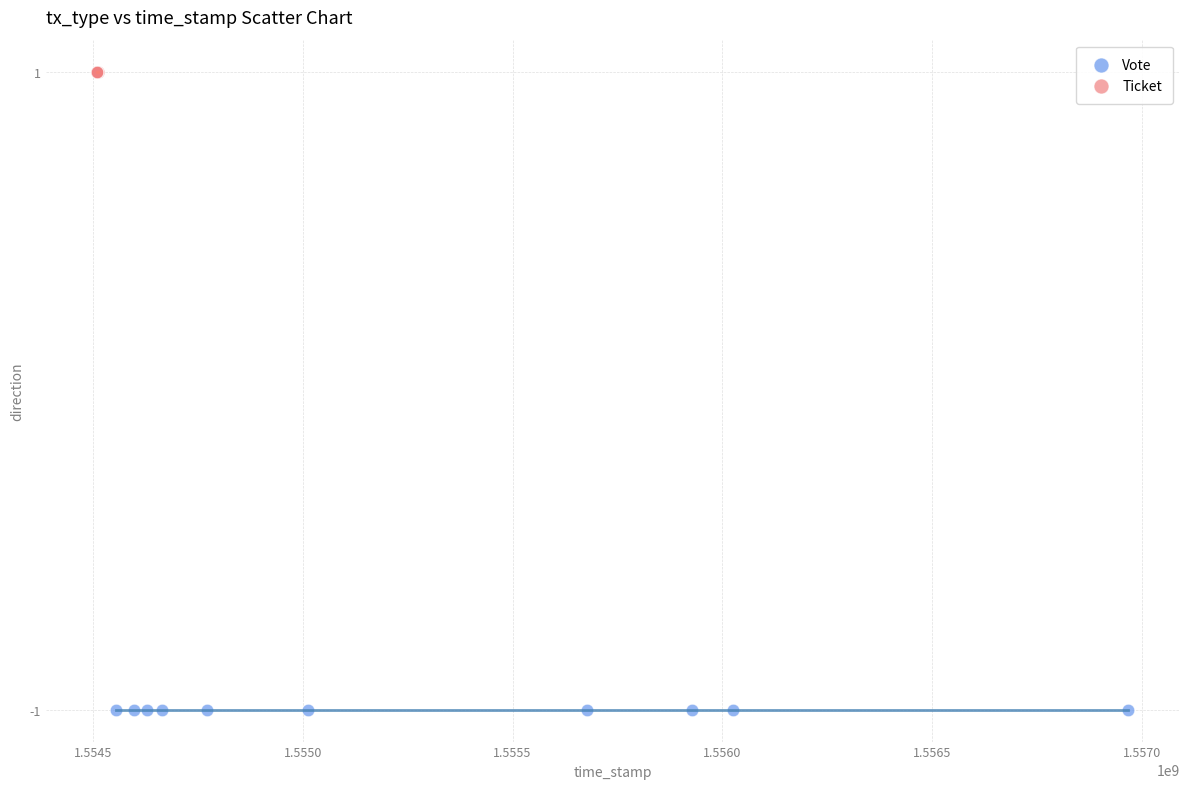

Which series reaches the maximum Y coordinate?

Ticket